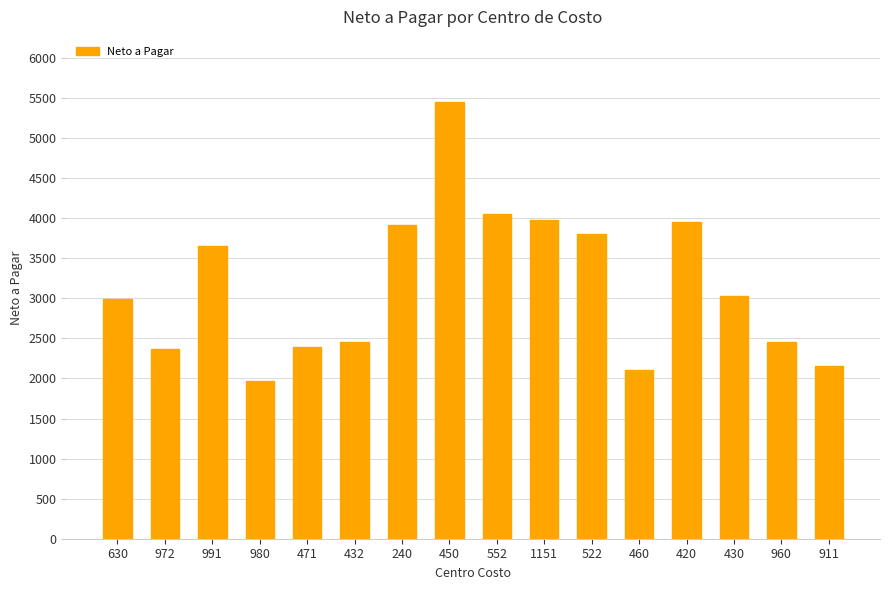

What is the ratio of the value at 630 to the value at 911?

1.4